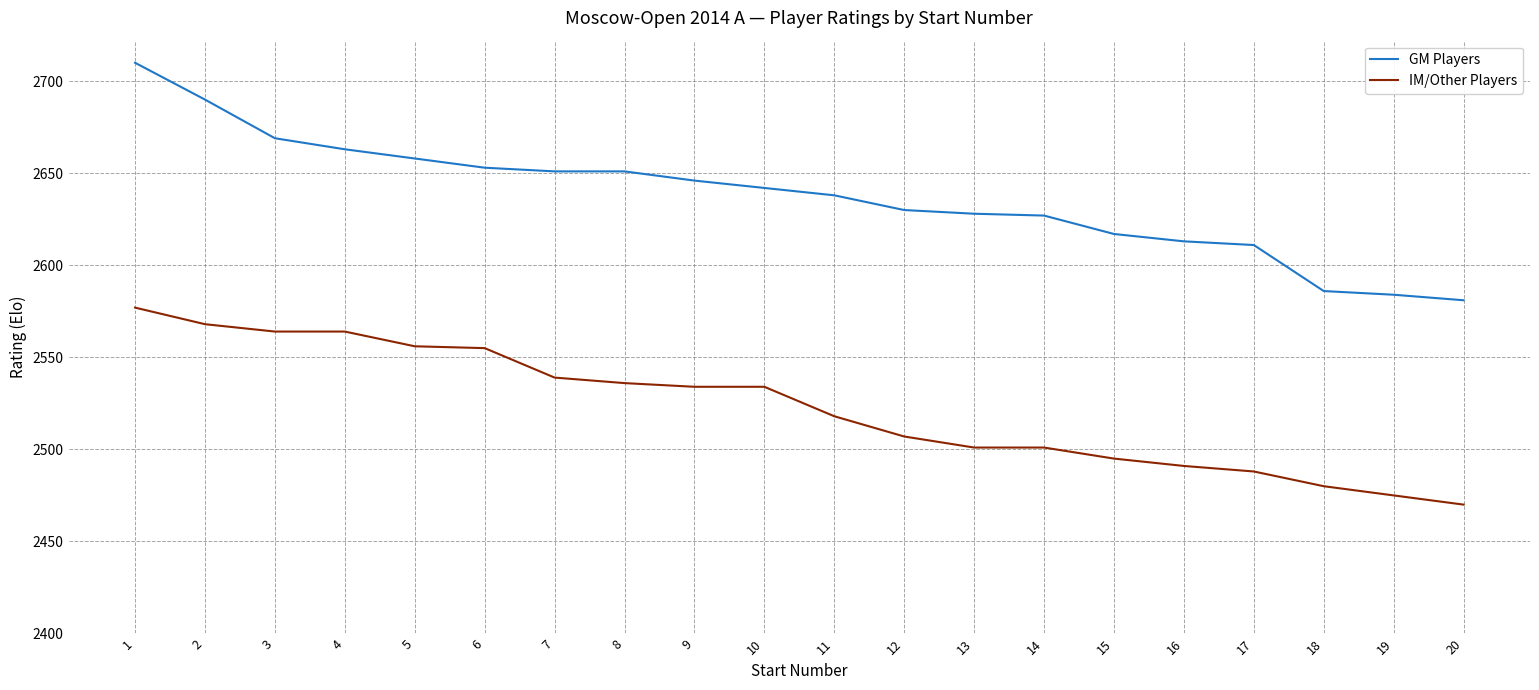

Which category has the highest value in the IM/Other Players series?

1